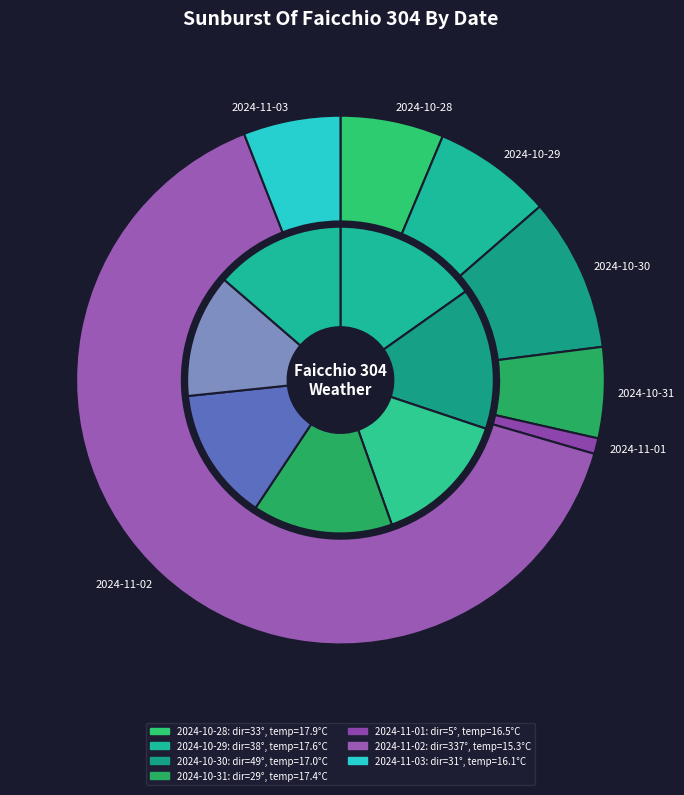

Is it true that 2024-10-28 is 1% of the pie?

False